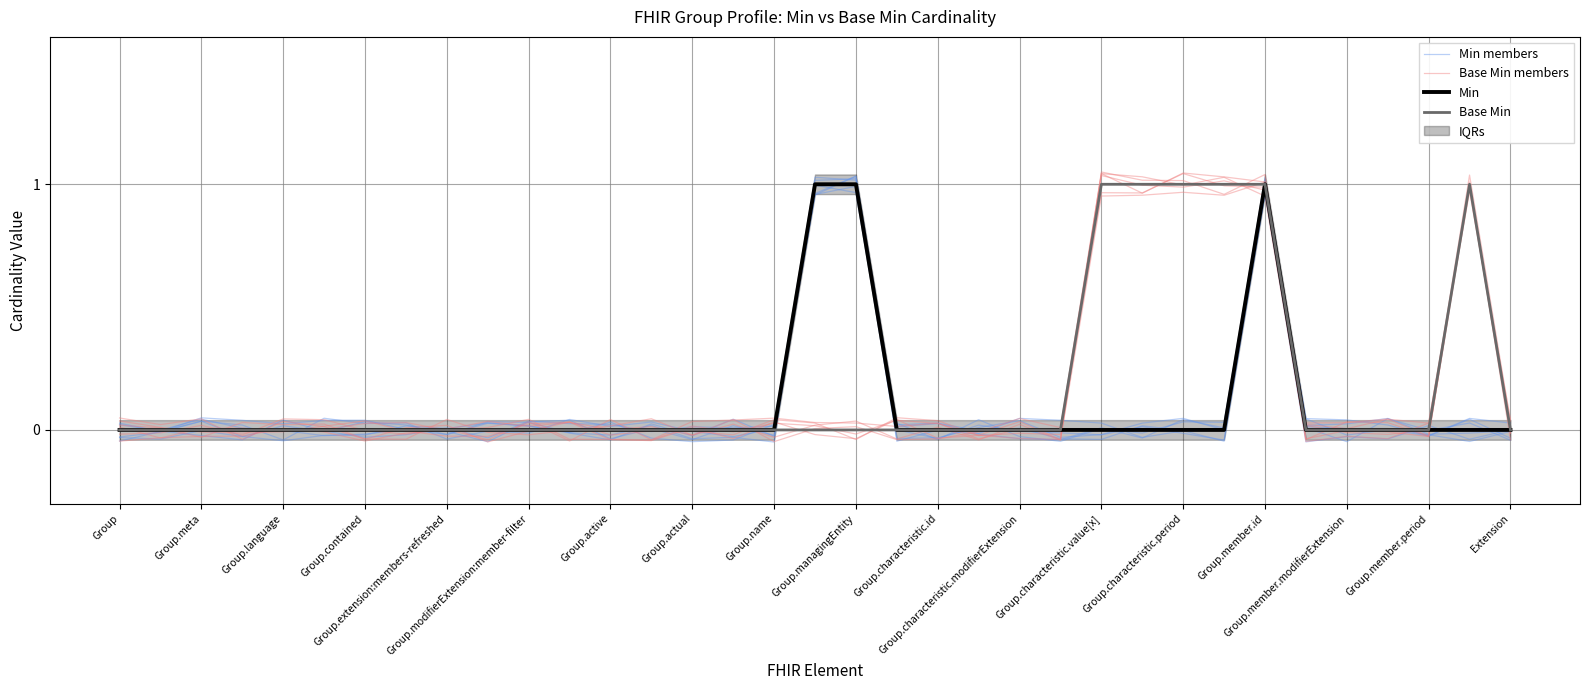

Does the chart display data point markers on the line(s)?

No